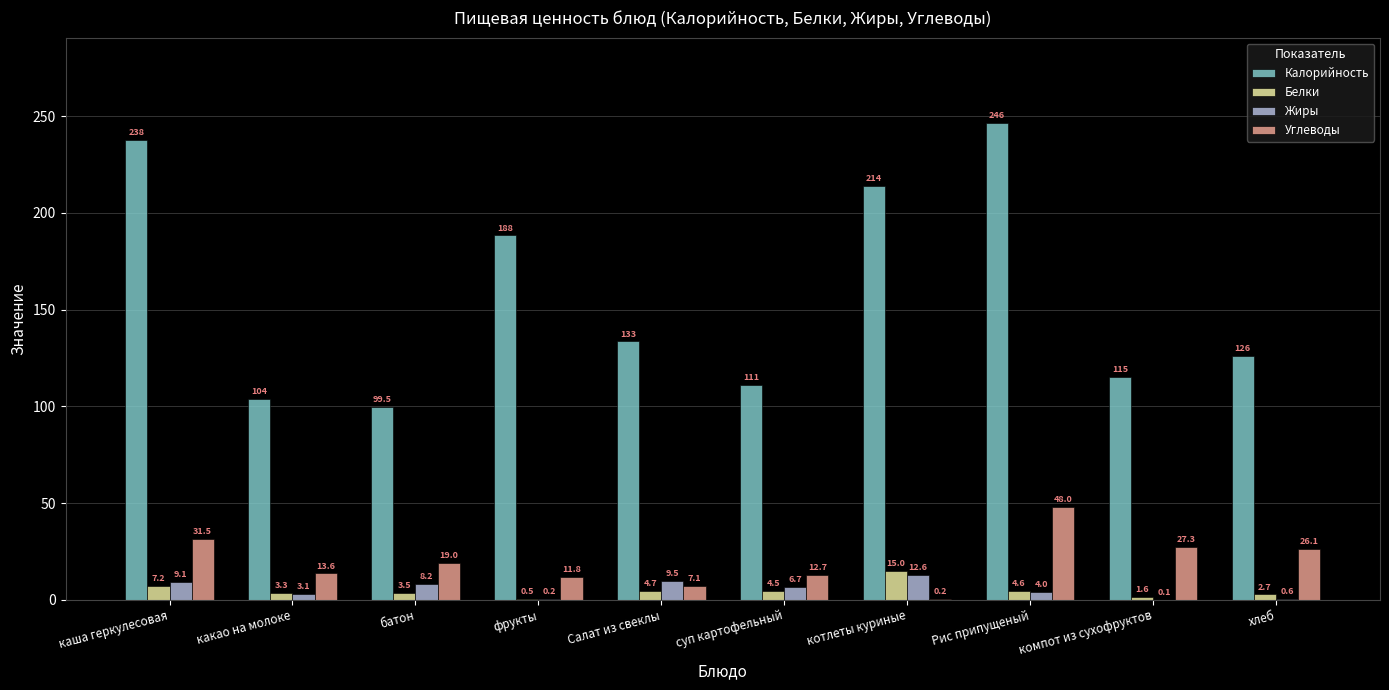

Which series has the largest total across all categories?

Калорийность